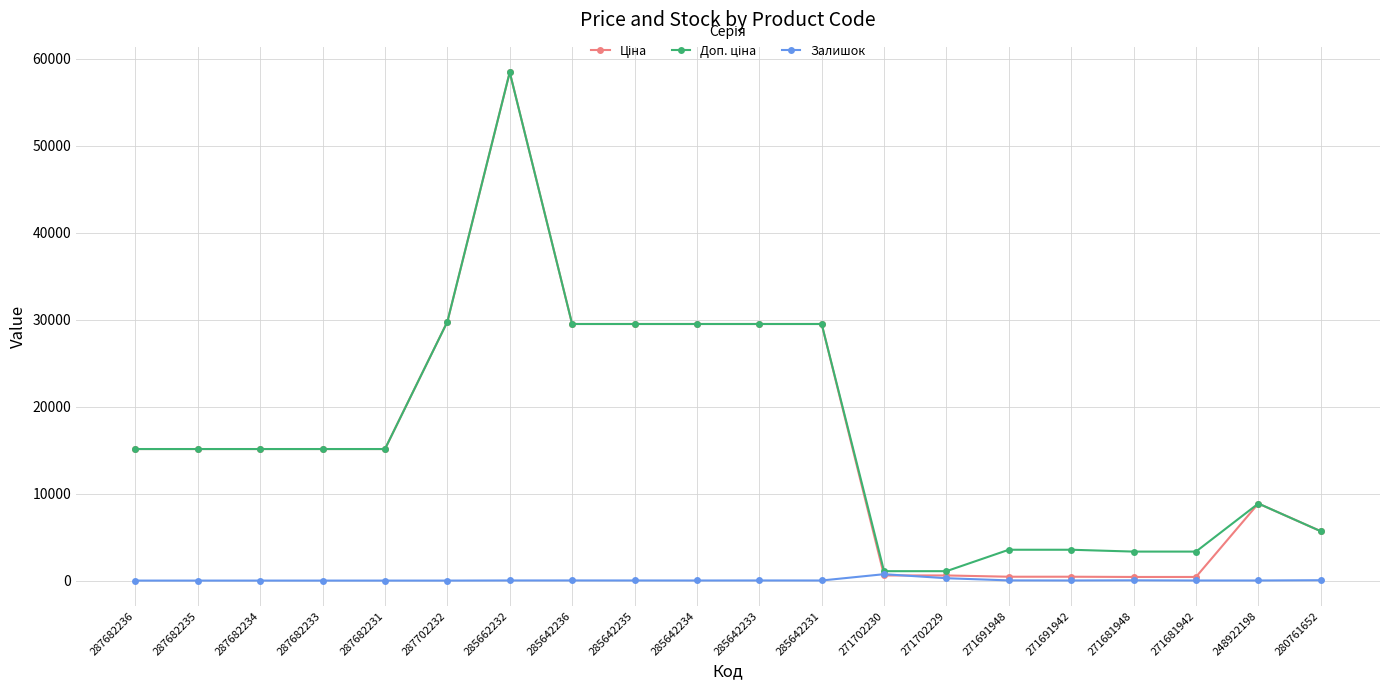

At which category is the sum across all series the highest?

285662232